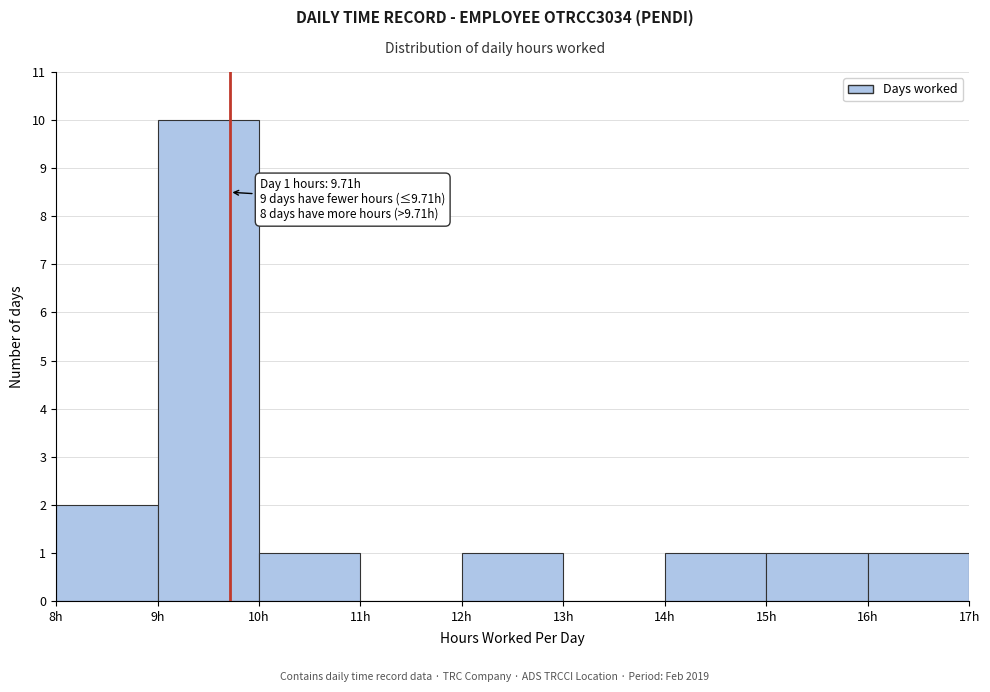

Which range on the x-axis has the tallest bar?

9 to 10